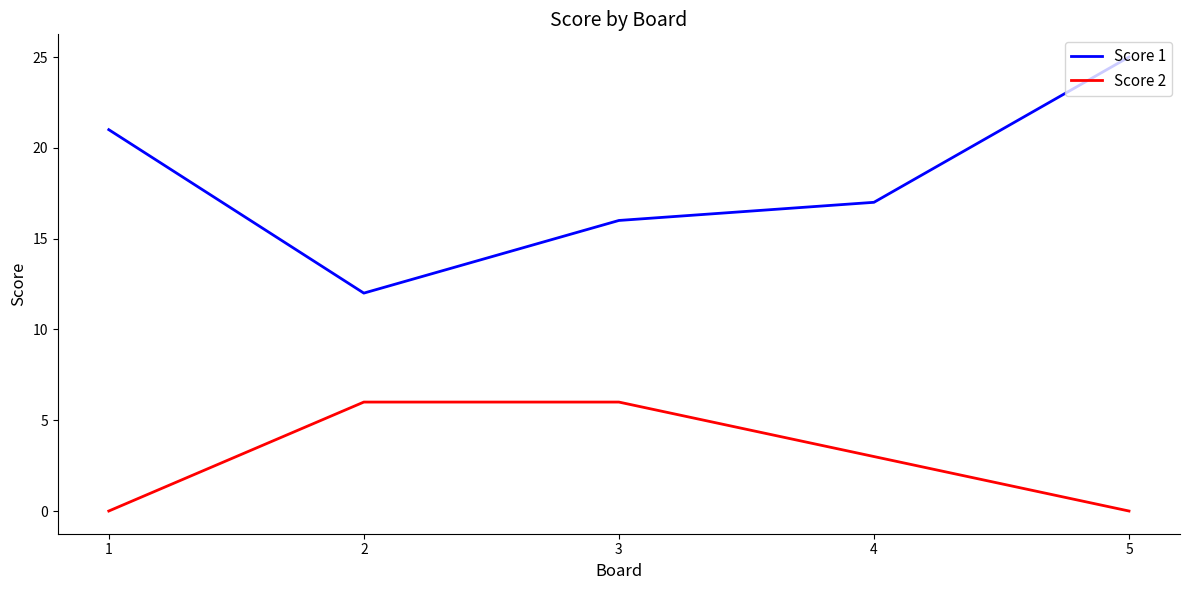

Which series has the largest range (max minus min)?

Score 1